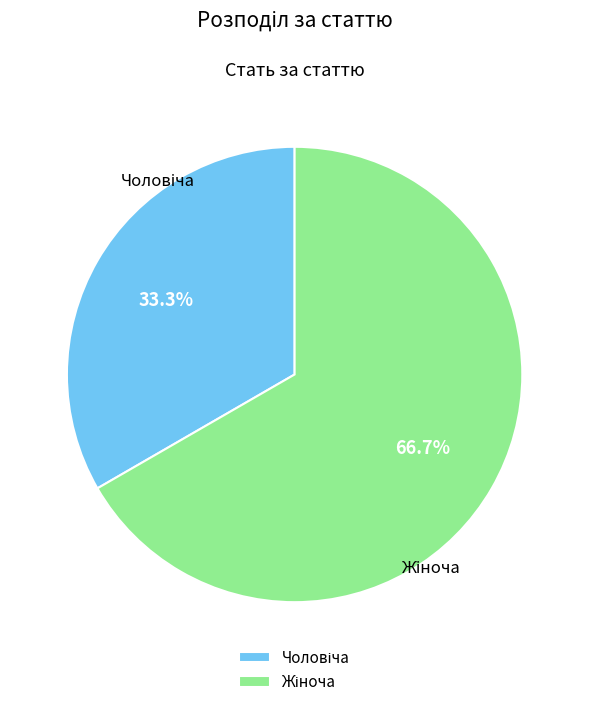

Is there a majority slice in this chart?

Yes